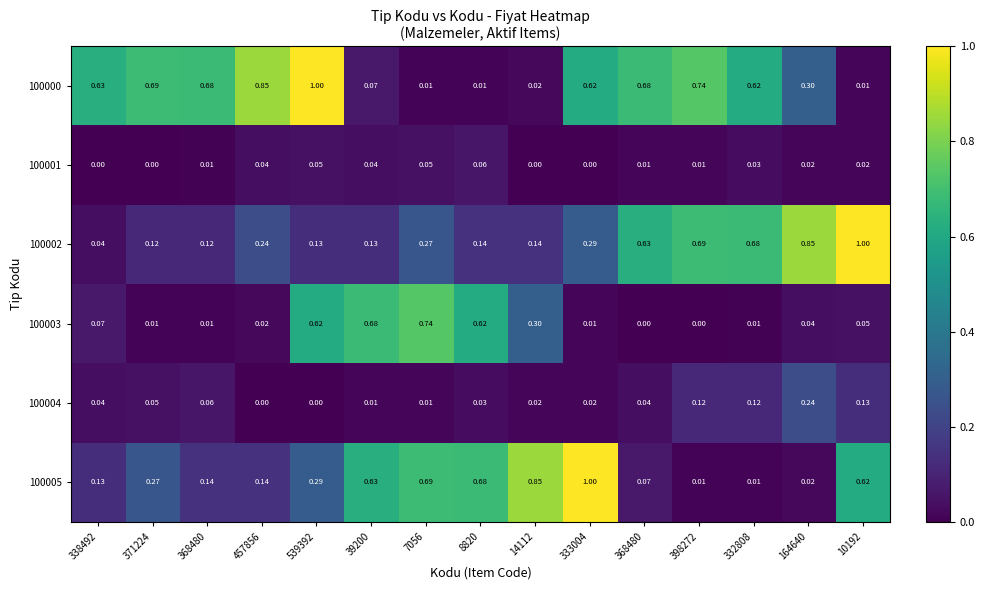

List the series in order of their peak value, lowest first.

100001, 100004, 100003, 100000, 100002, 100005